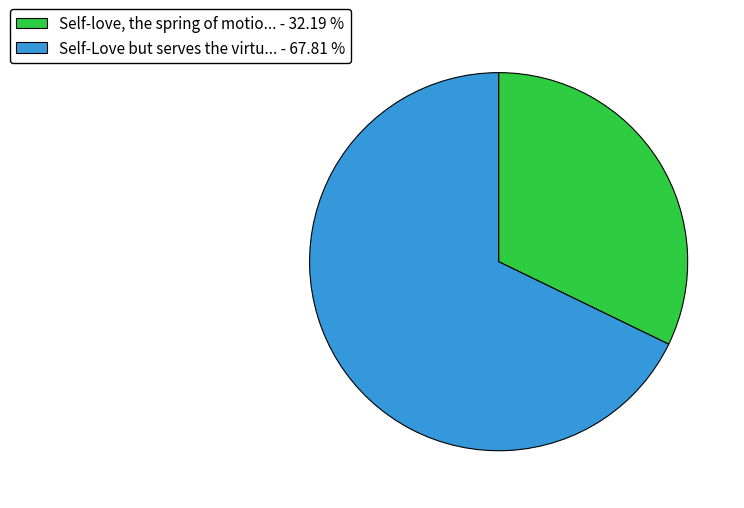

Does any single category account for the majority?

Yes